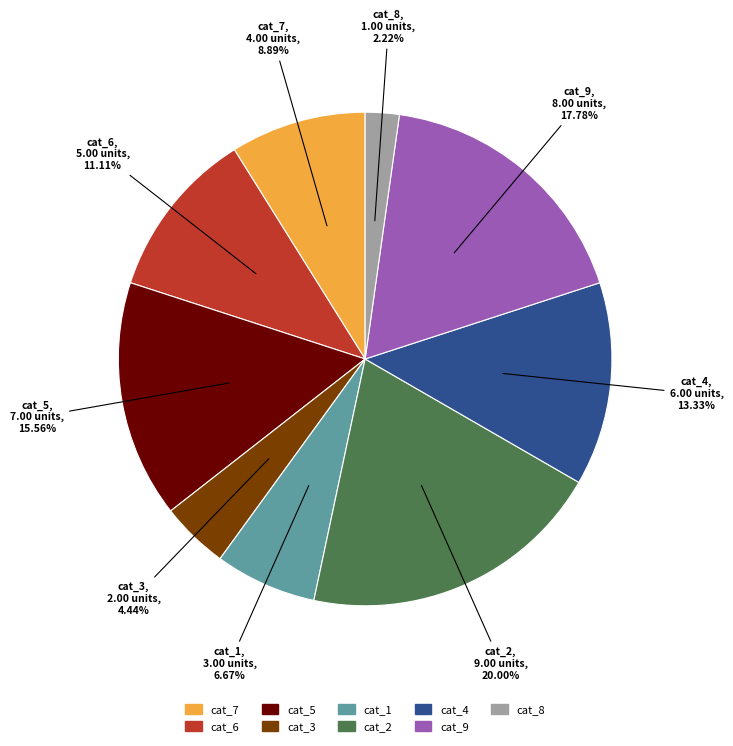

Count the number of slices in the pie.

9